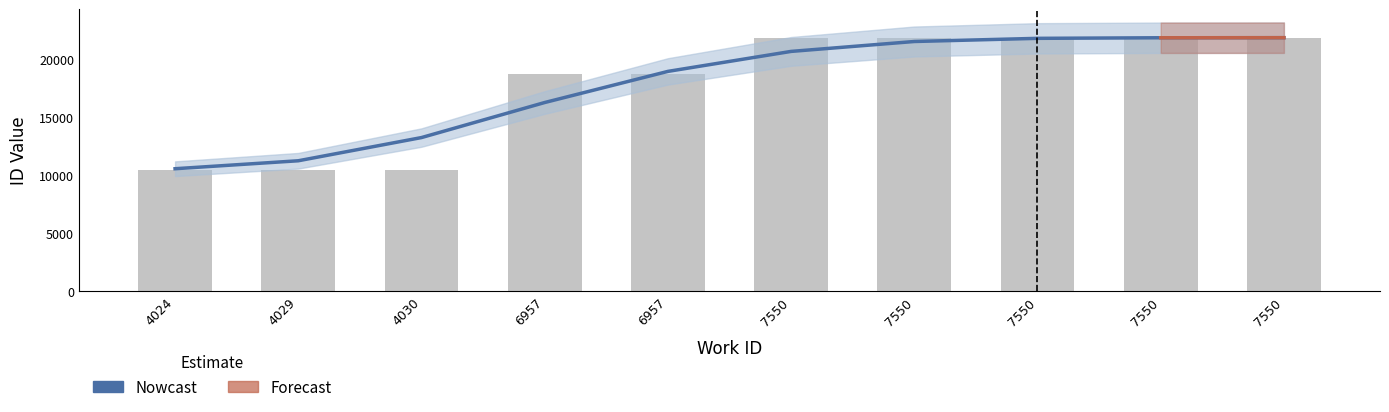

Approximately how many times larger is the value at 6957 compared to 7550?

0.9